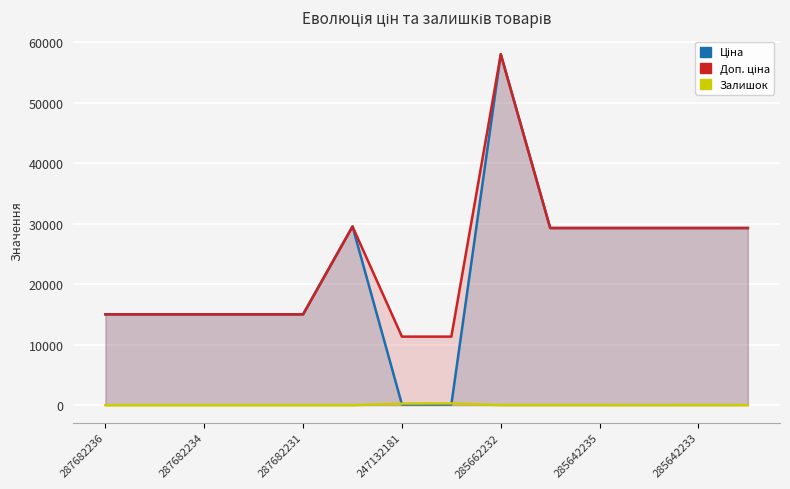

At which category does the chart reach its minimum across all series?

287682236